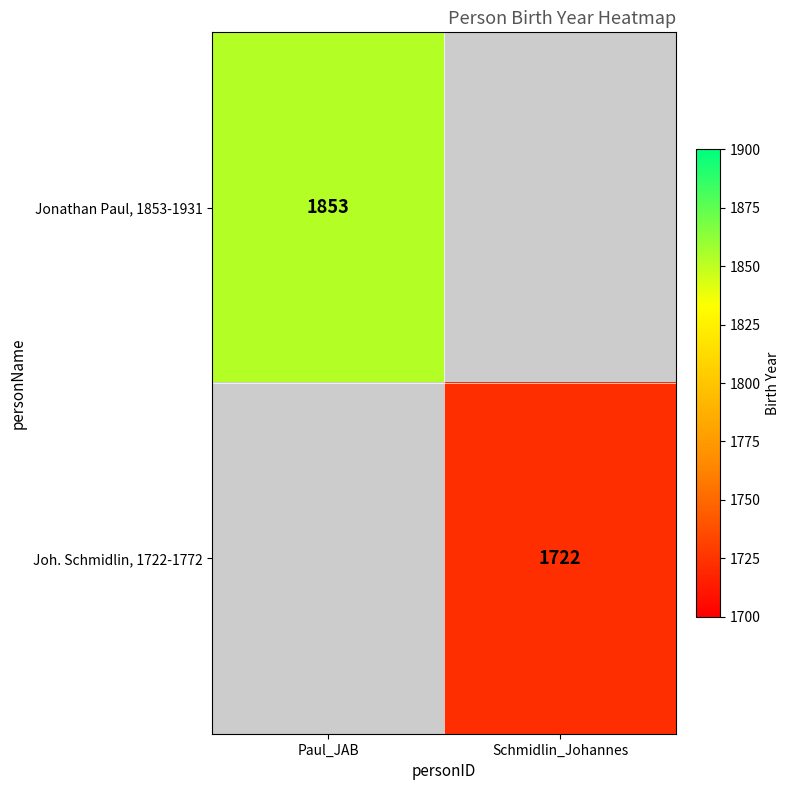

The Jonathan Paul, 1853-1931 series shows 1249 at Paul_JAB. True or false?

False